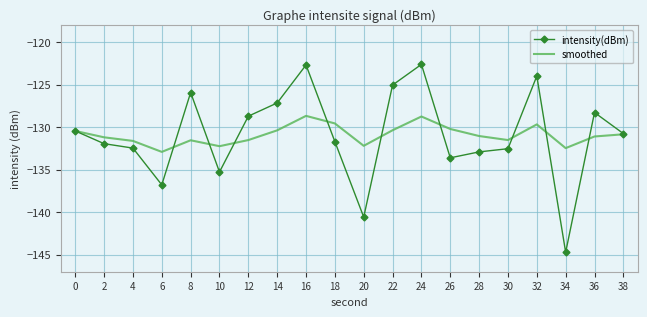

What is the greatest value displayed?

-122.6